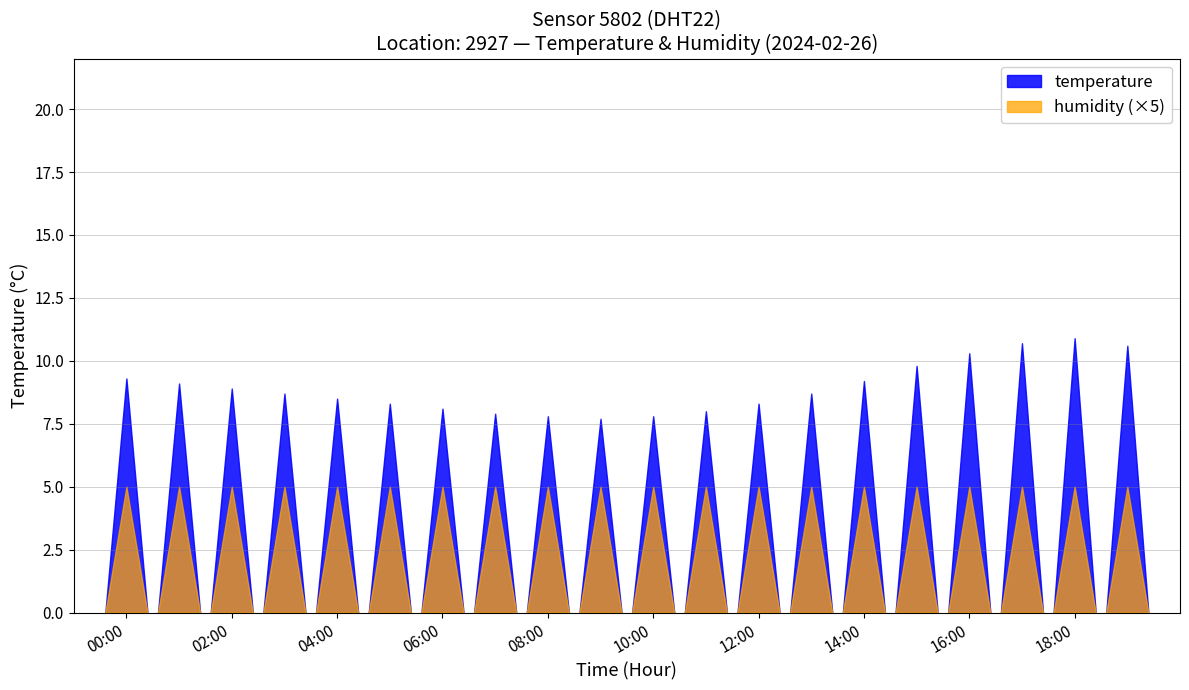

What is the label of the 19th point from the right?

01:00